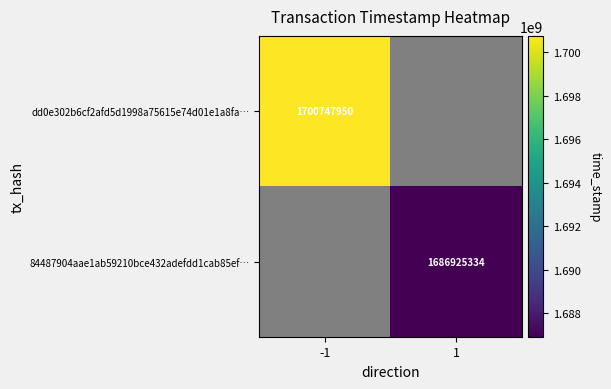

The value of 84487904aae1ab59210bce432adefdd1cab85ef… at 1 is 842770342. True or false?

False